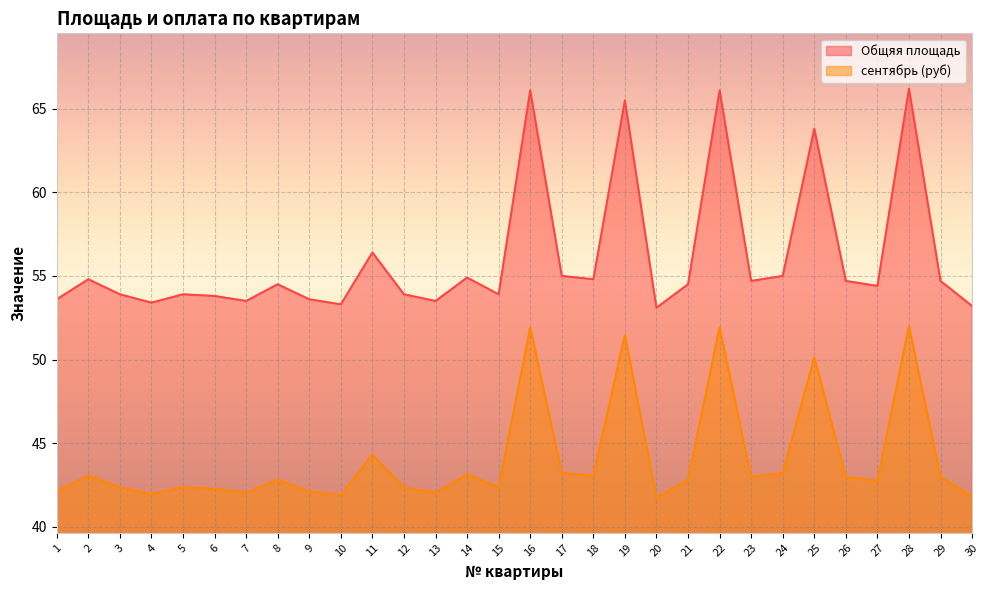

What is the smallest value displayed?

41.7